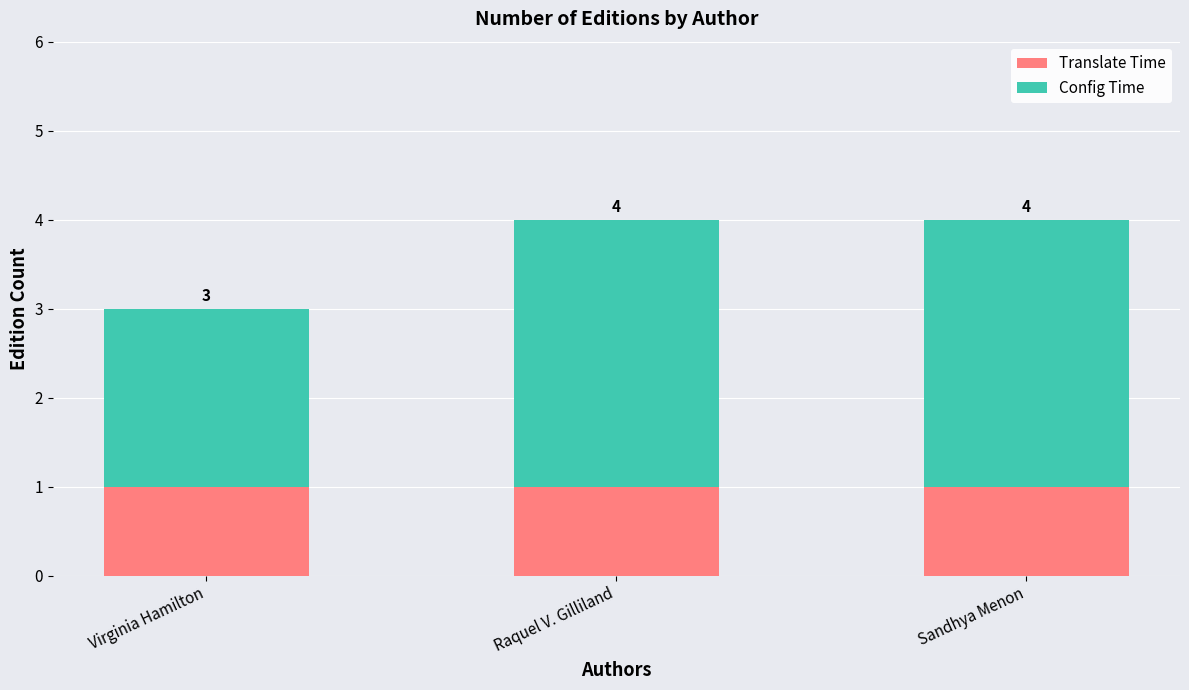

List the series in order of their peak value, highest first.

Config Time, Translate Time